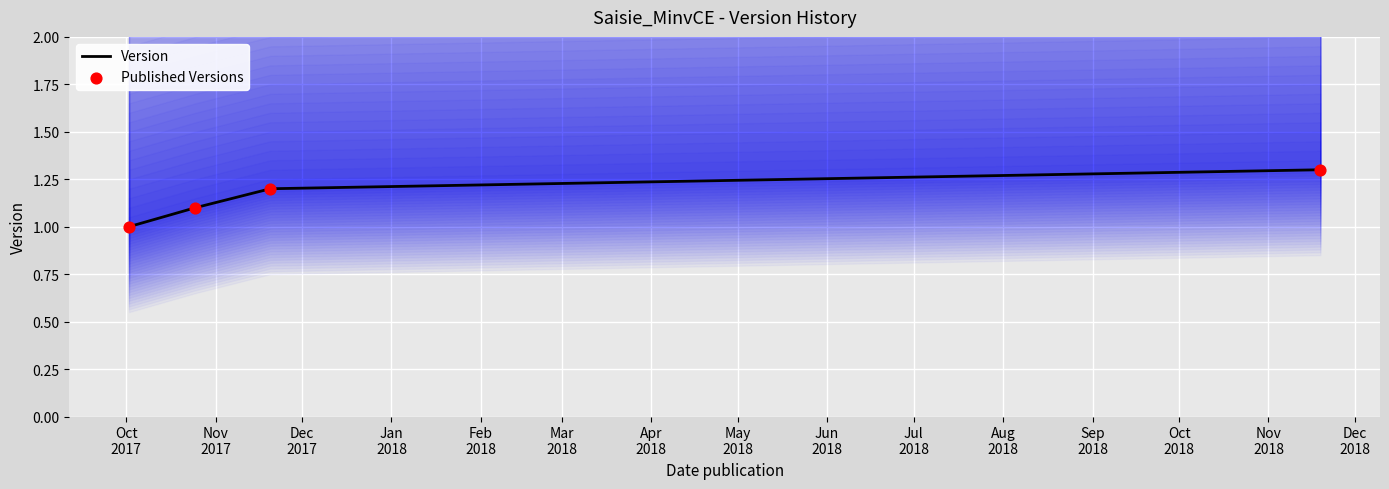

Which series has the largest total across all categories?

Version